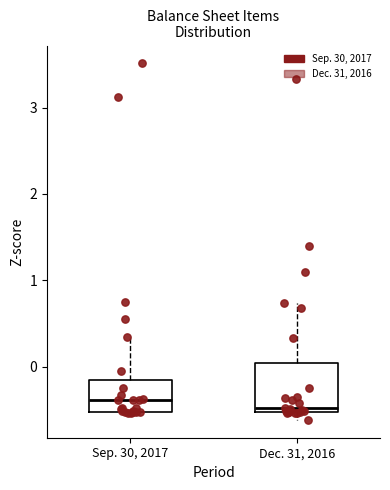

Comparing the boxes themselves (not the whiskers), which one is the tallest?

Dec. 31, 2016